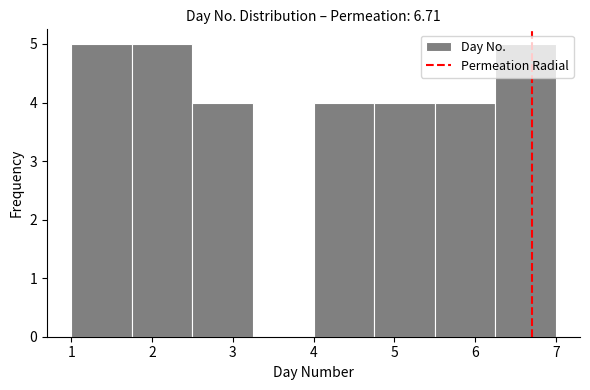

How tall is the bar that spans 2.50 to 3.25 on the x-axis? Neither the bar edges nor the heights are printed on the chart, so give them approximately, as read against the axes.

4